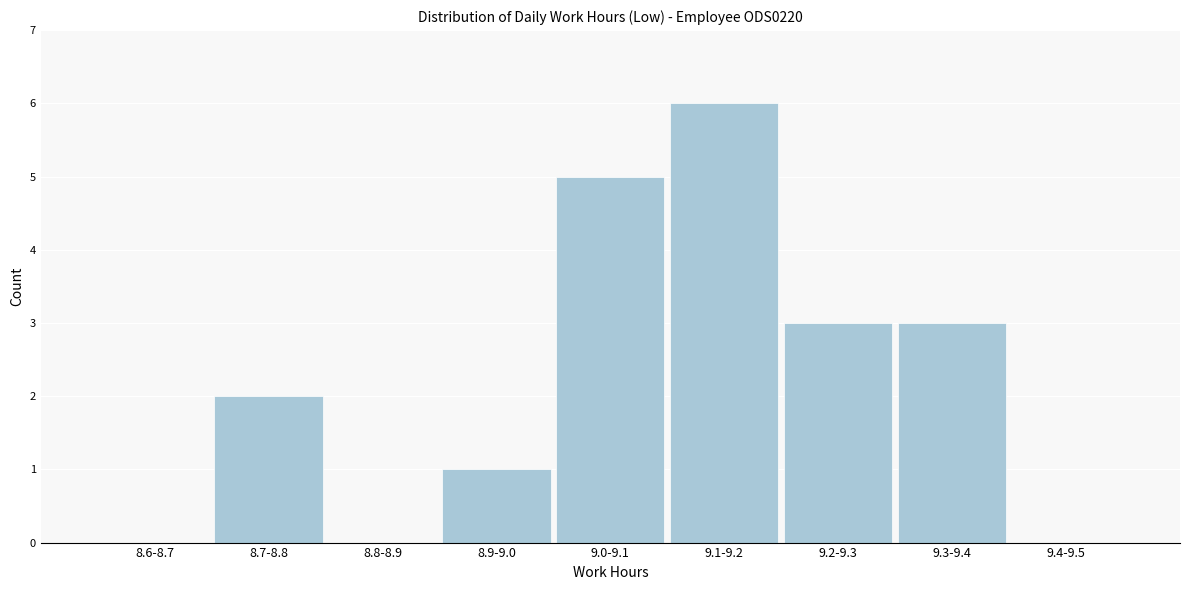

Reading right to left, extract all data points from this chart.

9.4-9.5=0	9.3-9.4=3	9.2-9.3=3	9.1-9.2=6	9.0-9.1=5	8.9-9.0=1	8.8-8.9=0	8.7-8.8=2	8.6-8.7=0